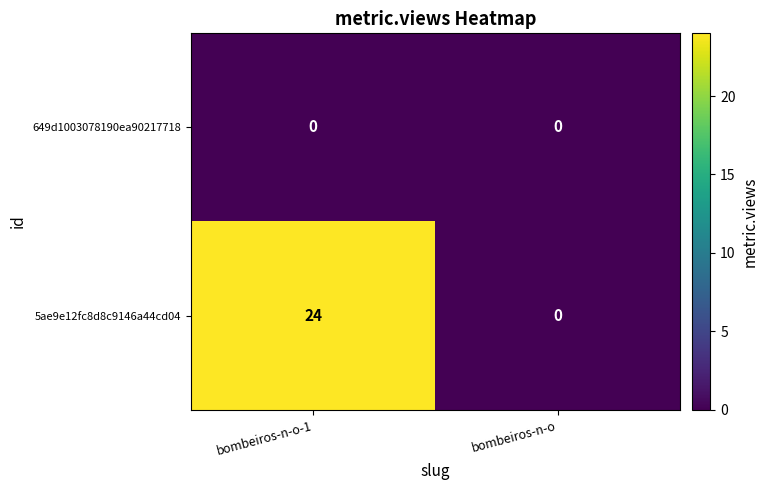

Between bombeiros-n-o-1 and bombeiros-n-o, which series saw the biggest shift?

5ae9e12fc8d8c9146a44cd04